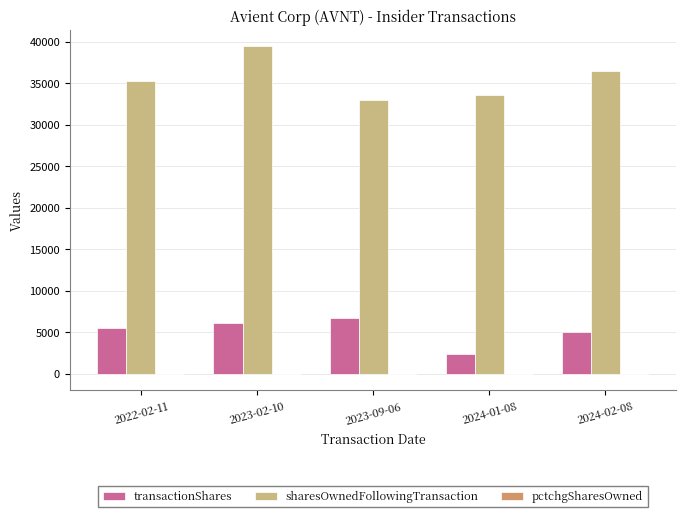

Which series has the largest total across all categories?

sharesOwnedFollowingTransaction